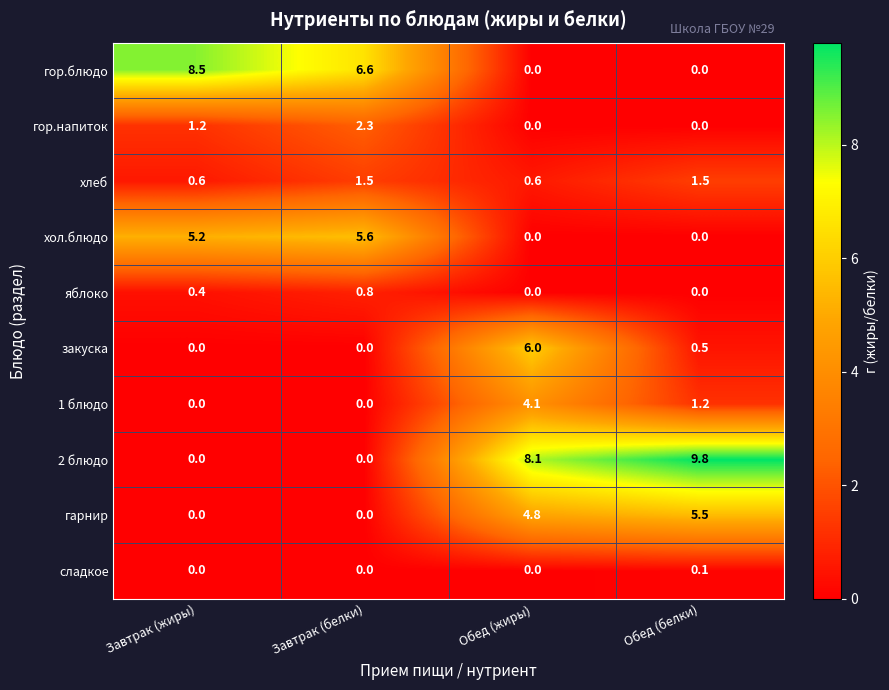

What is the difference between the maximum and minimum values in the хлеб series?

0.9